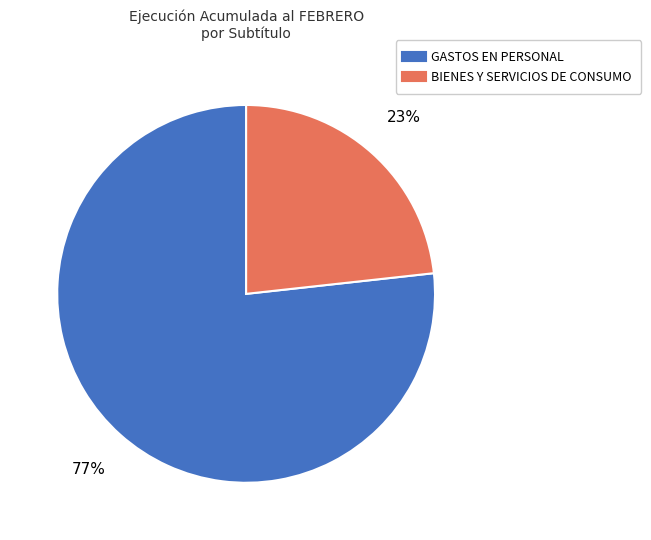

To the nearest percent, what portion does BIENES Y SERVICIOS DE CONSUMO represent?

23%